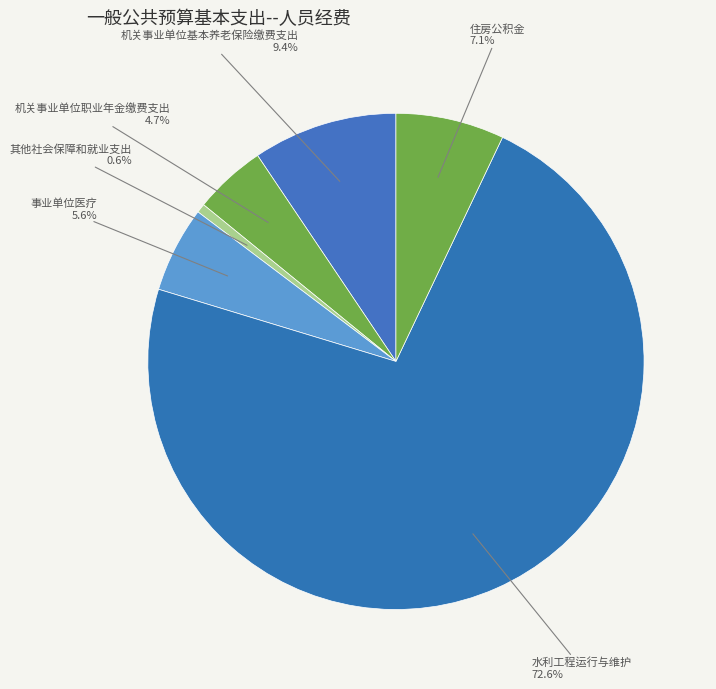

To the nearest percent, what percentage of the pie is 其他社会保障和就业支出?

1%